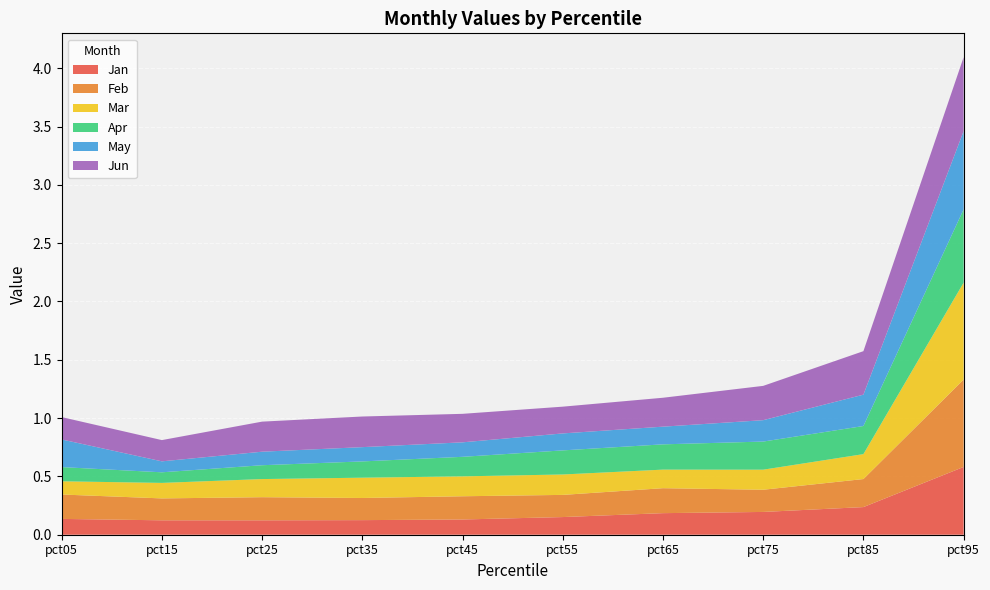

Reading left to right, extract all data points from this chart.

Jan: 0.1	0.1	0.1	0.1	0.1	0.2	0.2	0.2	0.2	0.6
Feb: 0.2	0.2	0.2	0.2	0.2	0.2	0.2	0.2	0.2	0.7
Mar: 0.1	0.1	0.2	0.2	0.2	0.2	0.2	0.2	0.2	0.8
Apr: 0.1	0.1	0.1	0.1	0.2	0.2	0.2	0.2	0.2	0.6
May: 0.2	0.1	0.1	0.1	0.1	0.1	0.2	0.2	0.3	0.7
Jun: 0.2	0.2	0.3	0.3	0.2	0.2	0.2	0.3	0.4	0.6